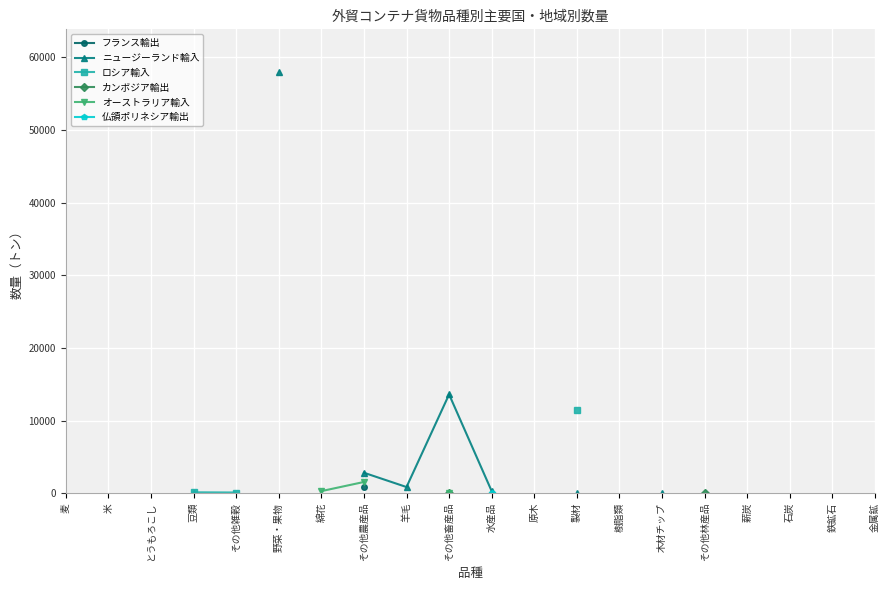

Is this an area chart (filled region under the line)?

No